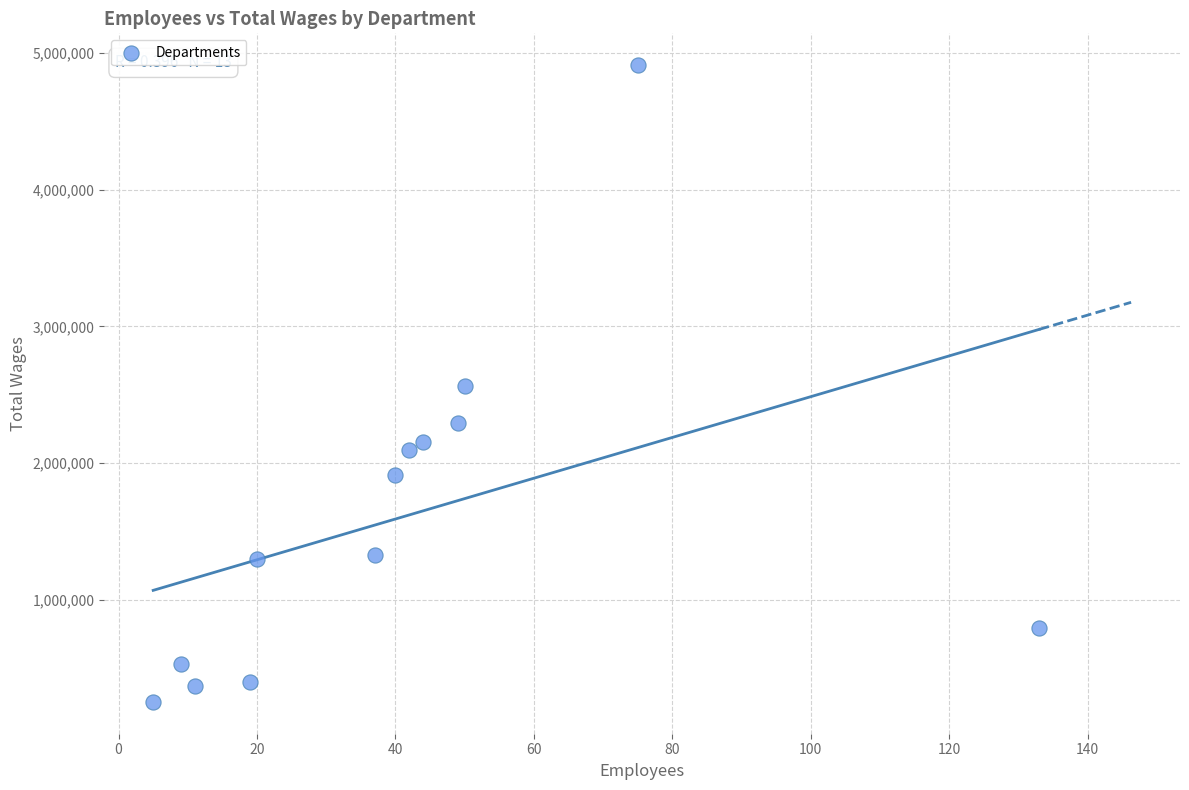

What is the range of Y values (max minus min)?

4661953